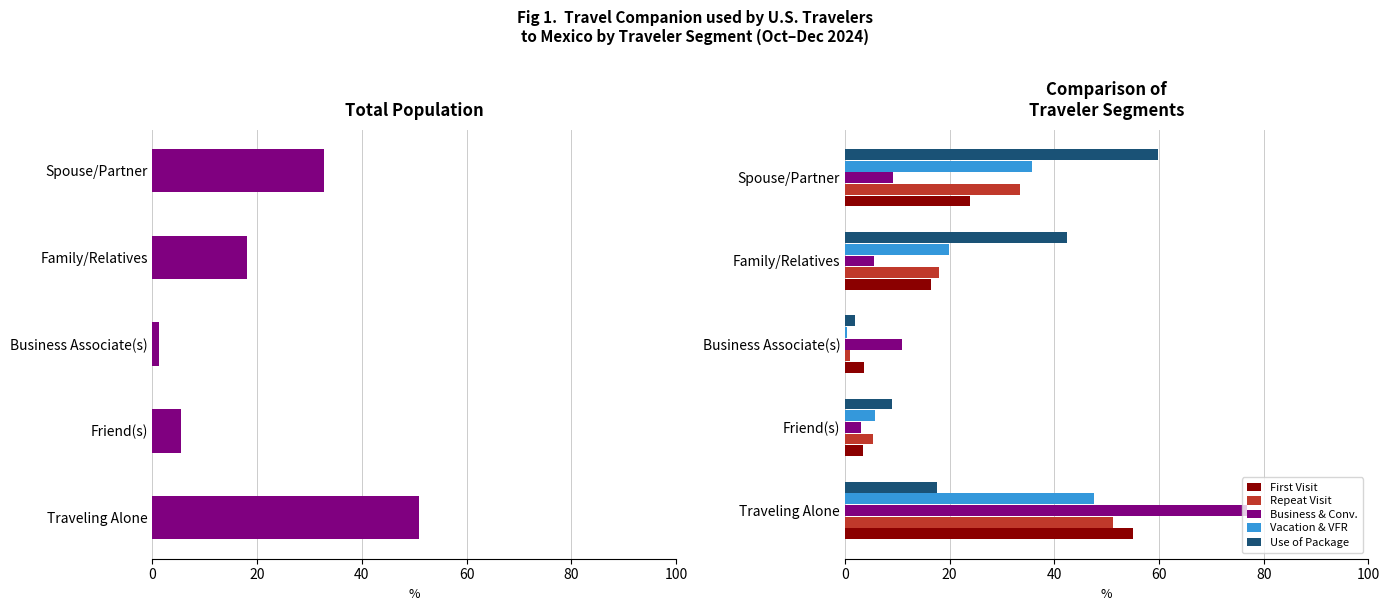

The value of Use of Package at Family/Relatives is 42.4. True or false?

True